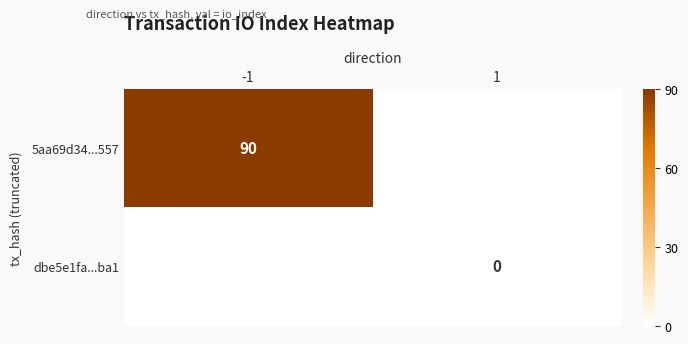

Is the value of 5aa69d34...557 at -1 greater than the value of dbe5e1fa...ba1 at 1?

Yes